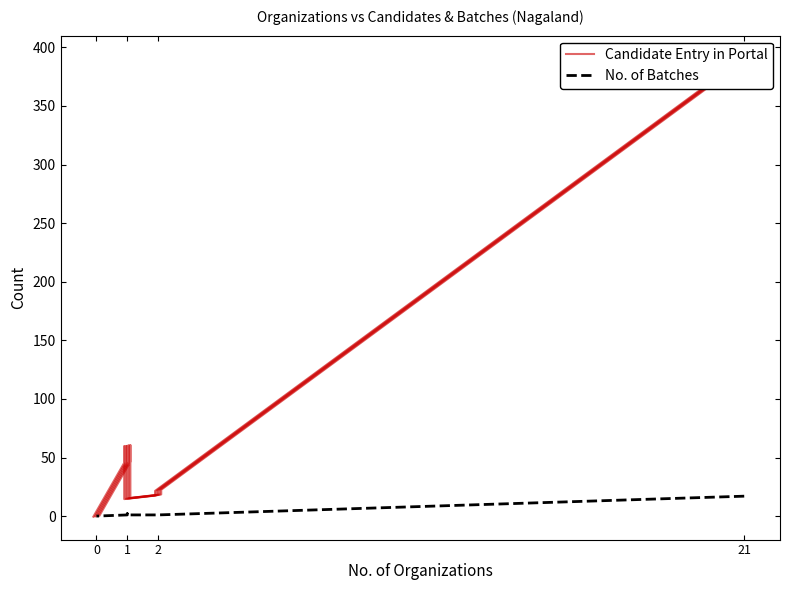

True or false: No. of Batches and Candidate Entry in Portal intersect in this chart.

False